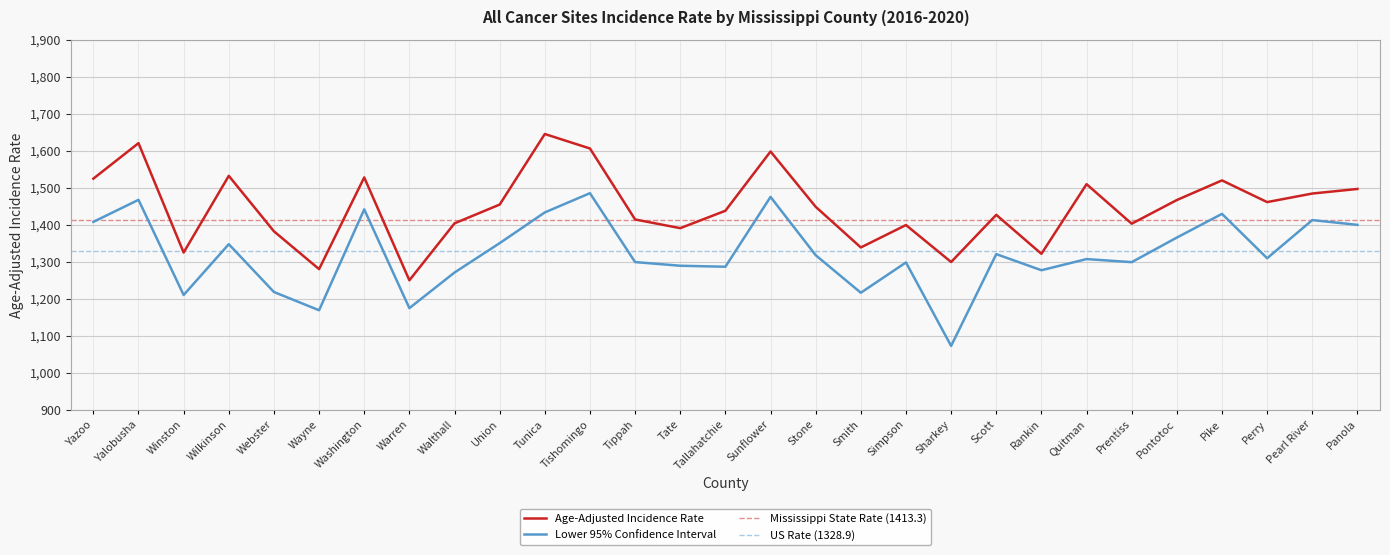

Where is Lower 95% CI nearest to the value 1278?

Rankin